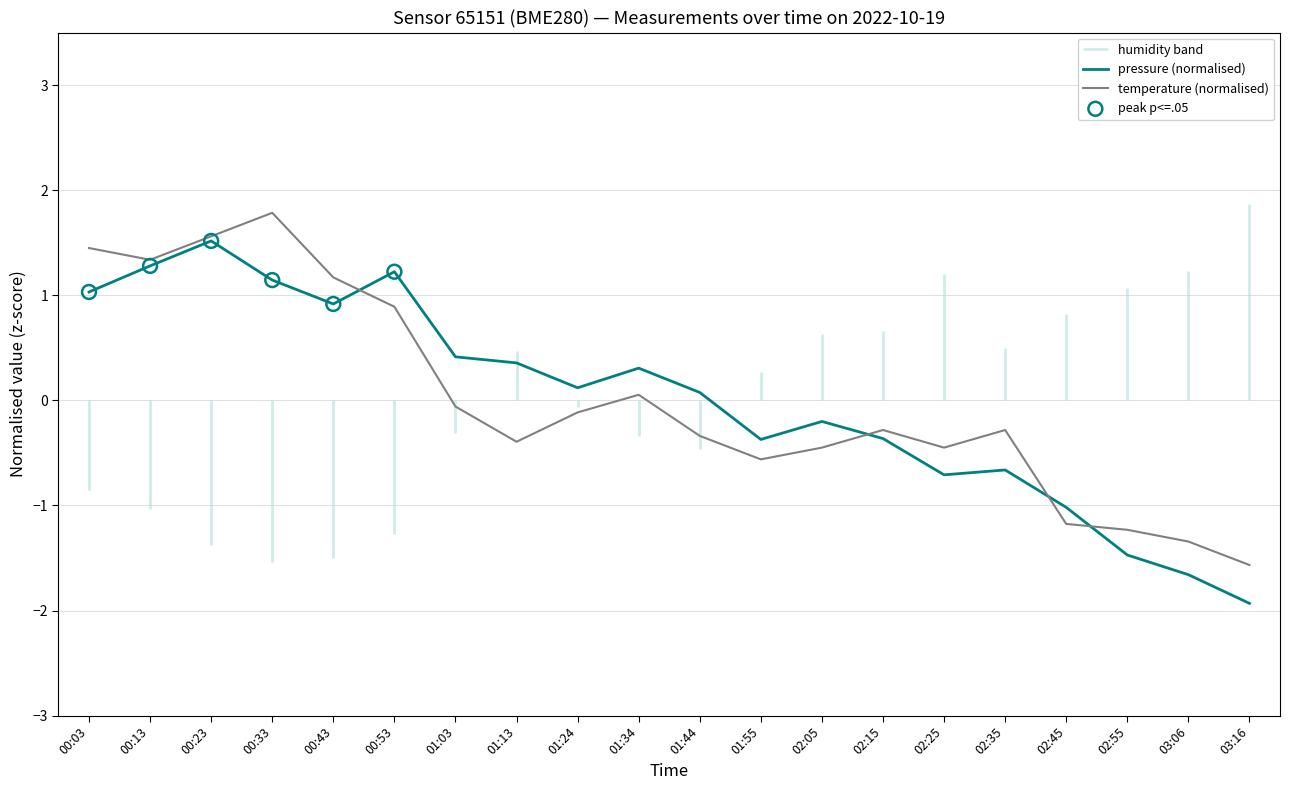

At which category is the sum across all series the highest?

00:23